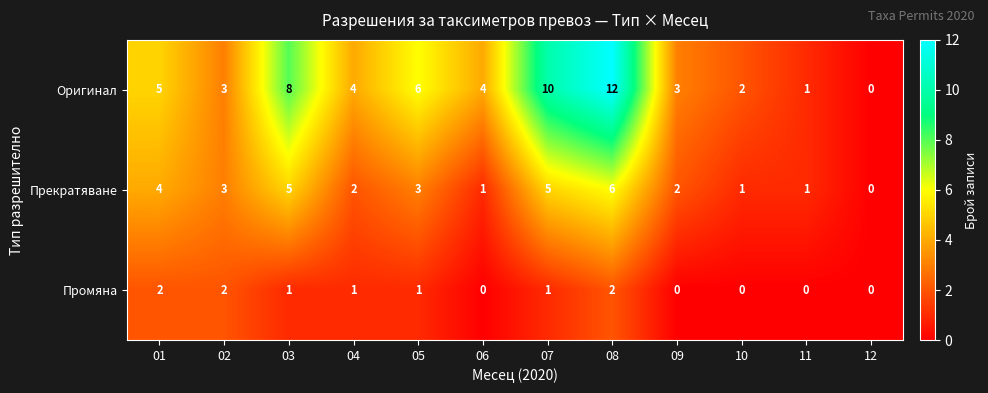

At which label is Оригинал closest to 6?

05